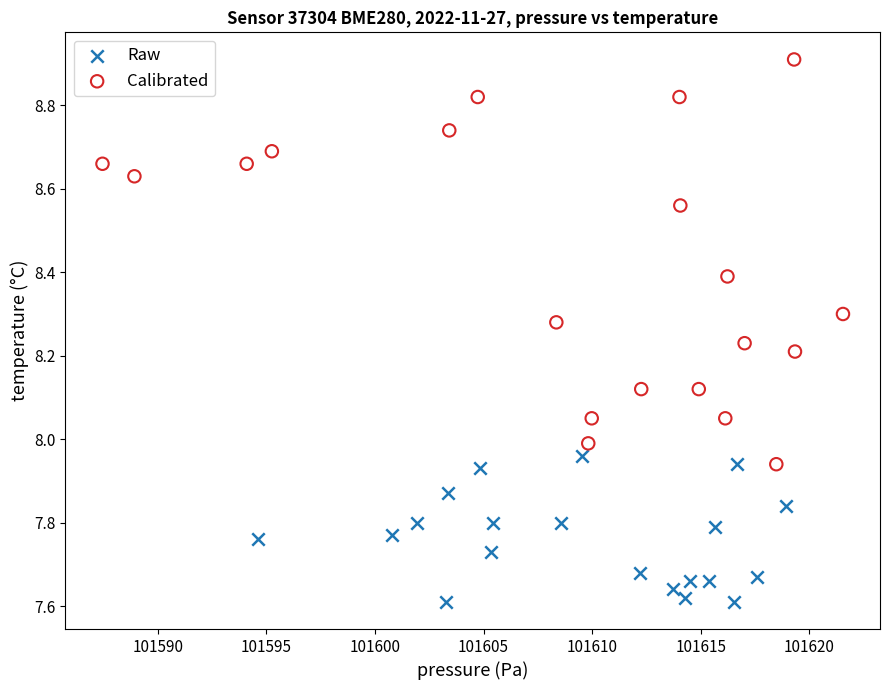

What are all the series names shown in the legend?

Raw, Calibrated